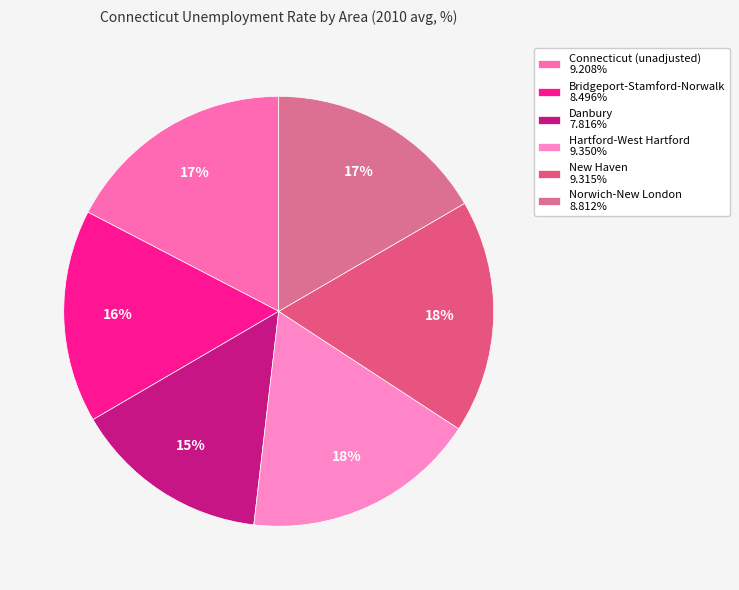

To the nearest percent, what percentage of the pie is New Haven?

18%